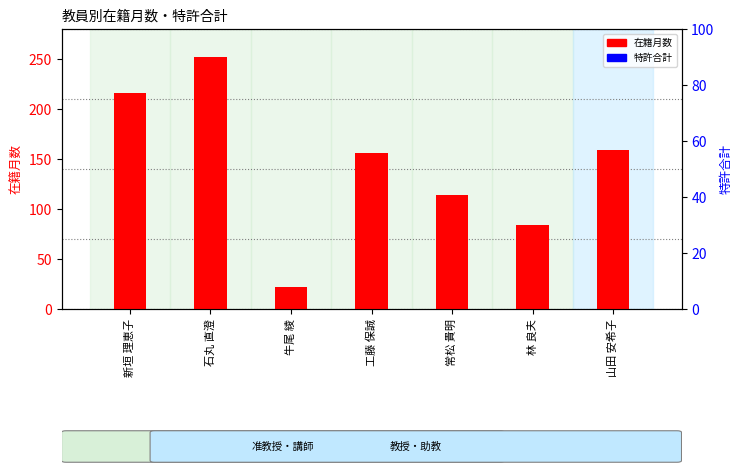

What is the total value across all series at 山田 安希子?

159